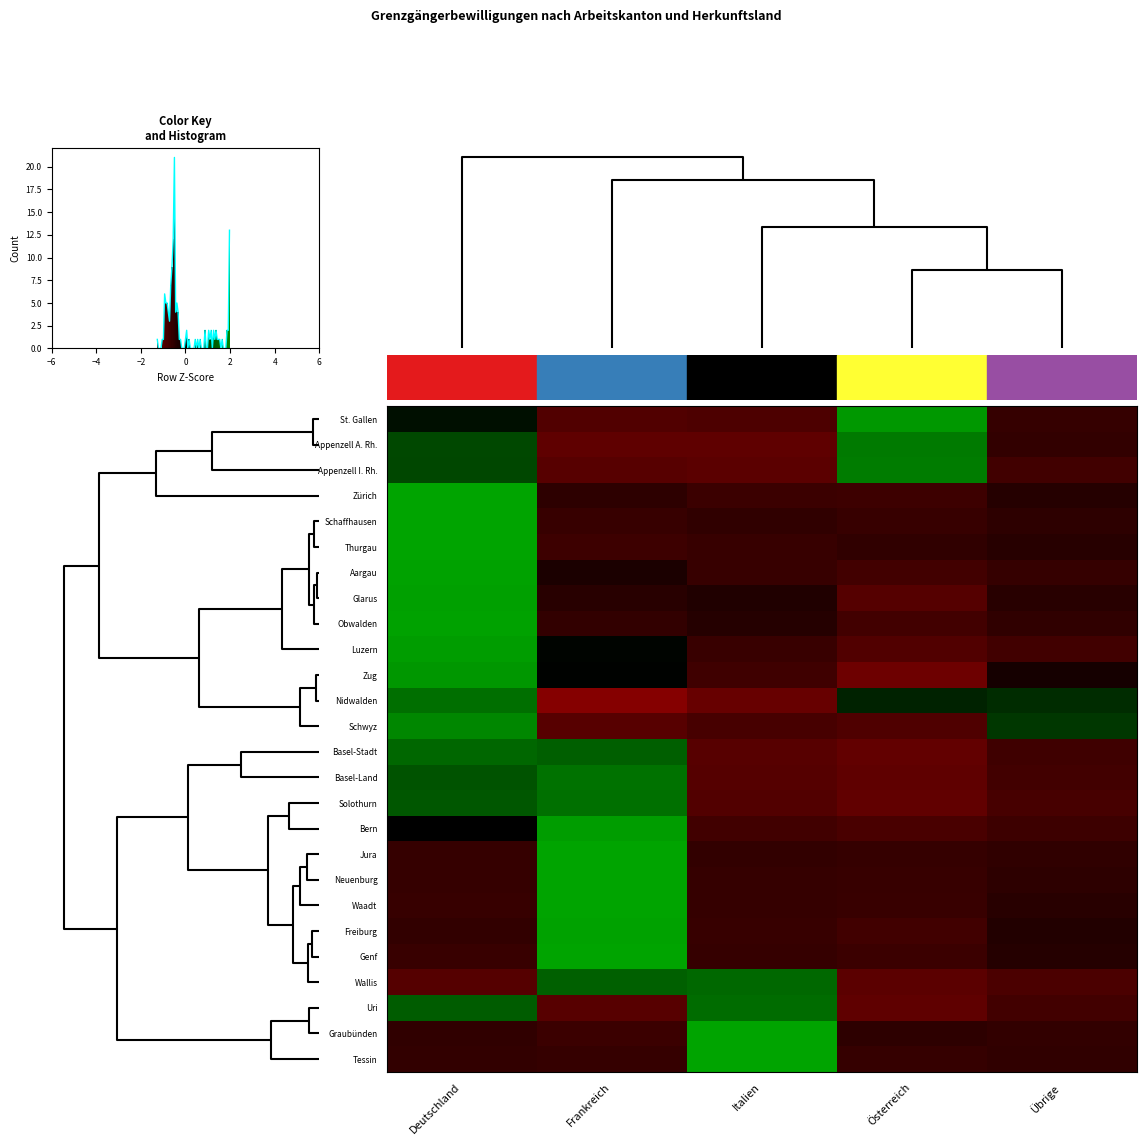

List the series in order of their peak value, lowest first.

Basel-Stadt, Wallis, Uri, Nidwalden, Solothurn, Basel-Land, Appenzell A. Rh., Appenzell I. Rh., Schwyz, Zug, St. Gallen, Luzern, Bern, Glarus, Aargau, Obwalden, Freiburg, Zürich, Genf, Thurgau, Waadt, Graubünden, Schaffhausen, Neuenburg, Jura, Tessin